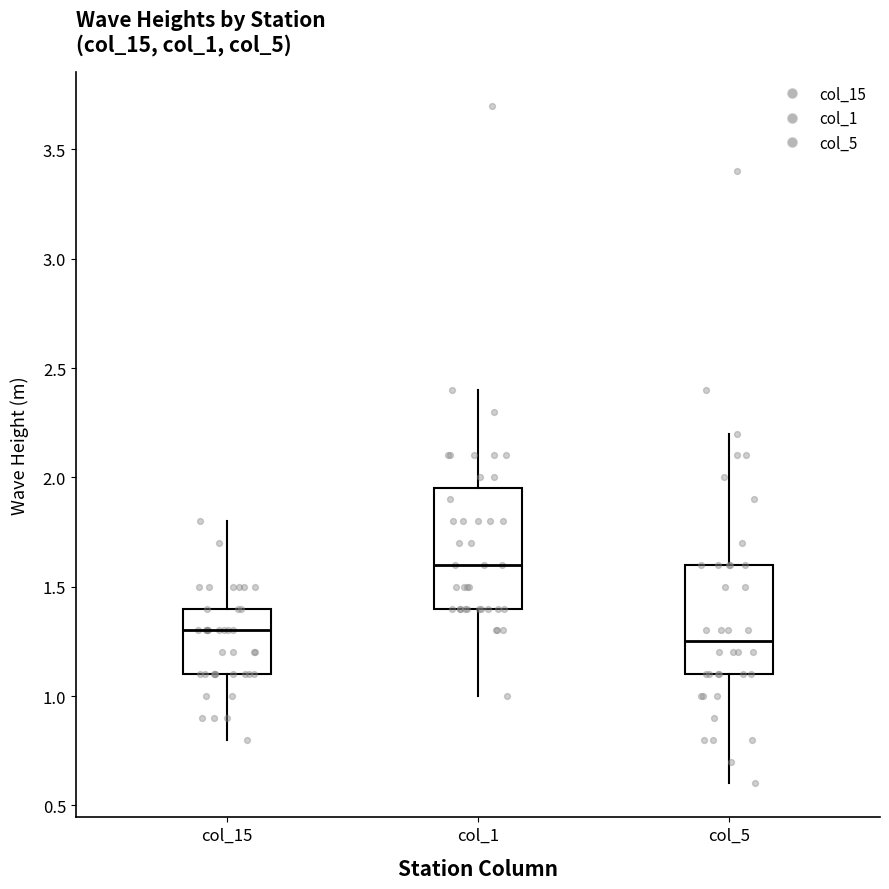

Where is the lower edge of the box for col_5 on the y-axis? The values are not printed on the chart, so give them approximately, as read against the axis.

1.10